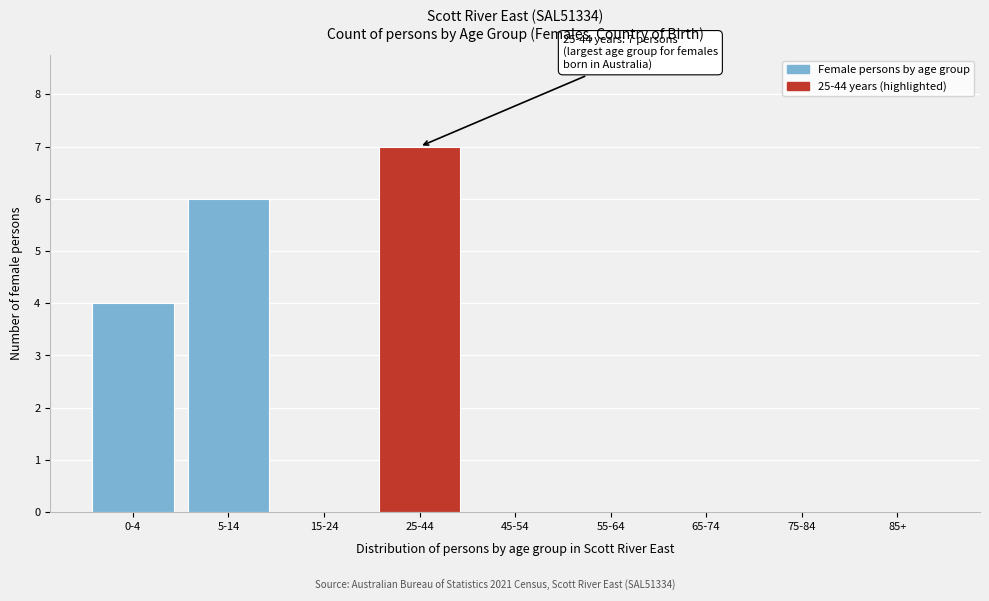

Reading right to left, list all the values displayed in this chart.

85+=0	75-84=0	65-74=0	55-64=0	45-54=0	25-44=7	15-24=0	5-14=6	0-4=4